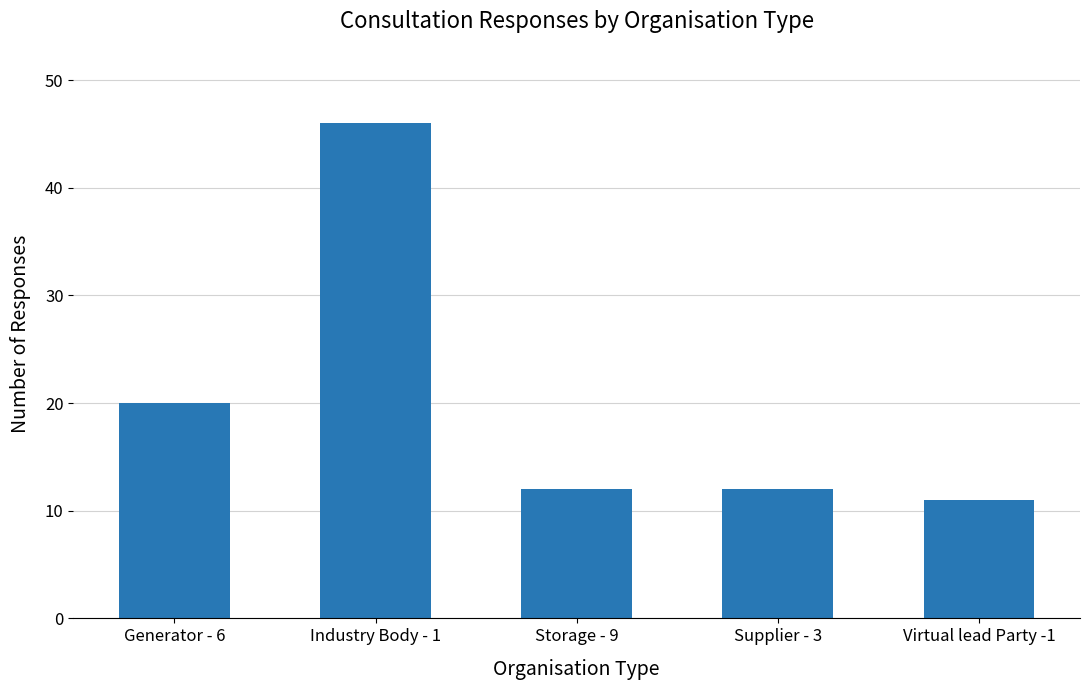

Count the number of data series in this chart.

1